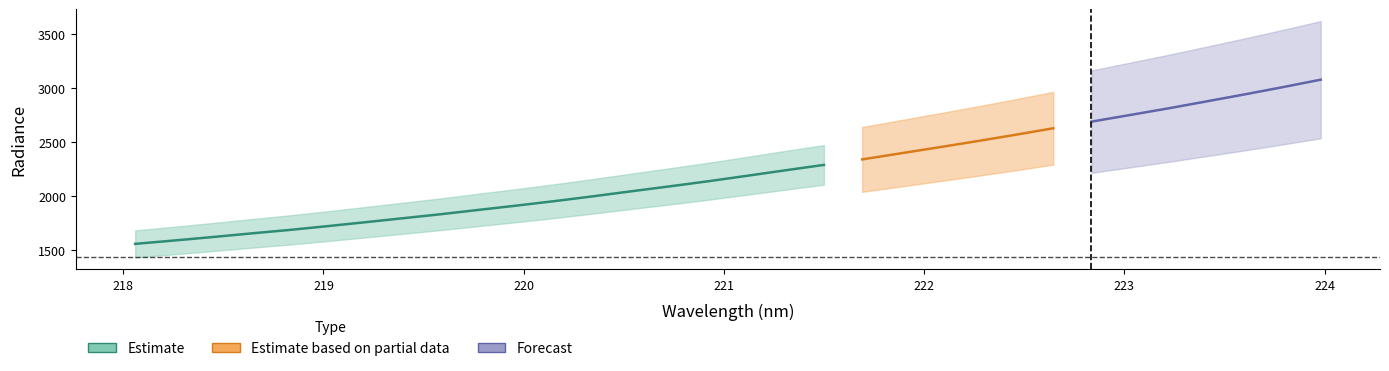

Reading left to right, extract all data points from this chart.

Estimate: 1559.2	1589.7	1621.5	1654.7	1686.8	1722.0	1758.8	1796.2	1833.8	1874.4	1914.3	1956.1	2000.4	2046.9	2092.3	2139.1	2189.0	2239.6	2289.1	2339.8	2395.7	2451.3	2508.1	2566.9	2627.8	2689.0	2749.8	2811.0	2875.3	2940.3	3007.2	3076.8
x: 218.1	218.3	218.4	218.6	218.8	219.0	219.2	219.4	219.6	219.8	220.0	220.2	220.4	220.5	220.7	220.9	221.1	221.3	221.5	221.7	221.9	222.1	222.3	222.5	222.6	222.8	223.0	223.2	223.4	223.6	223.8	224.0